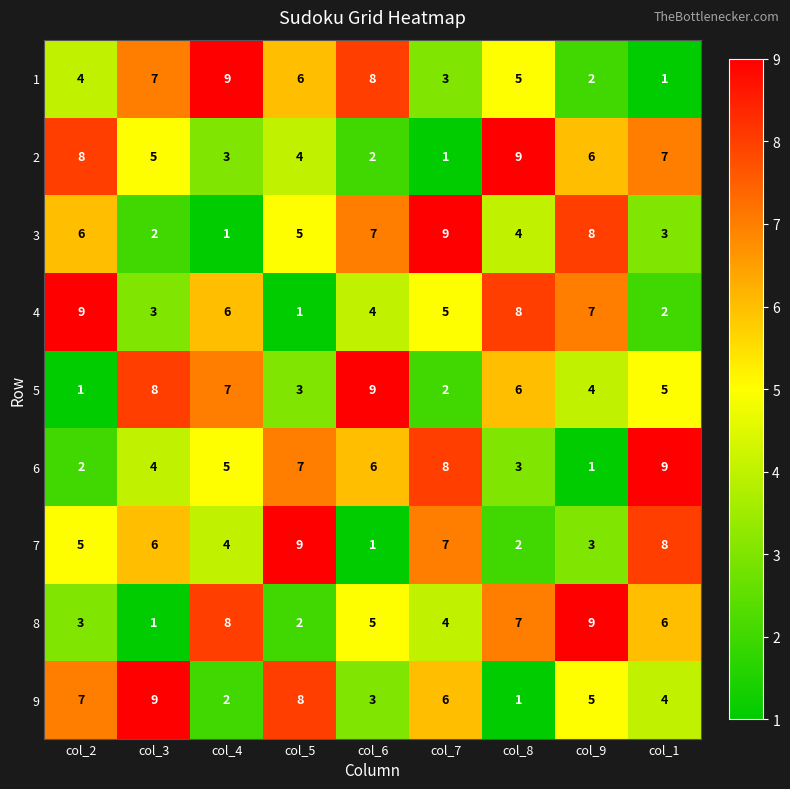

How many distinct data groups are displayed?

9